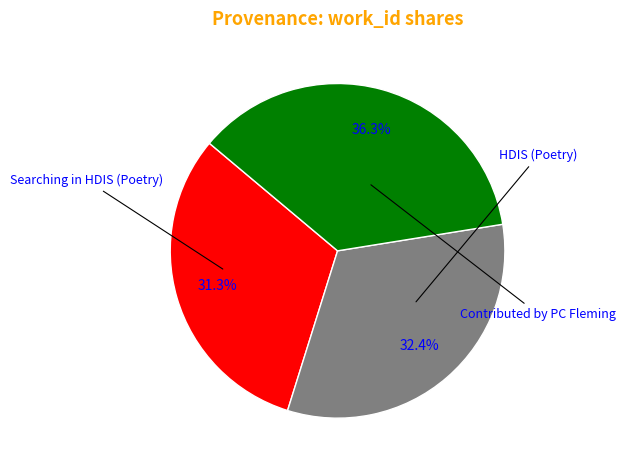

Is there any slice that represents more than half of the pie?

No